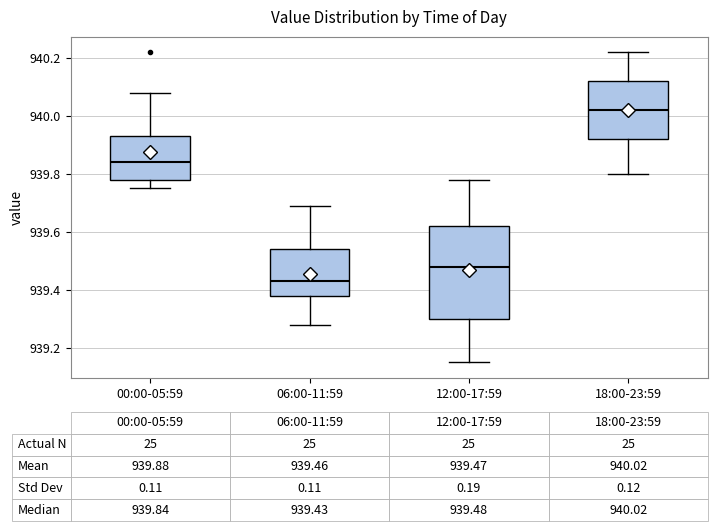

Which box is the tallest, from its lower edge to its upper edge?

12:00-17:59